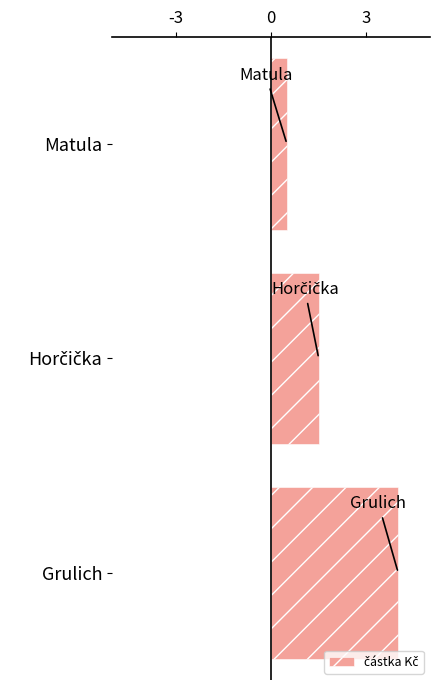

Which label corresponds to the largest value in the chart?

Grulich